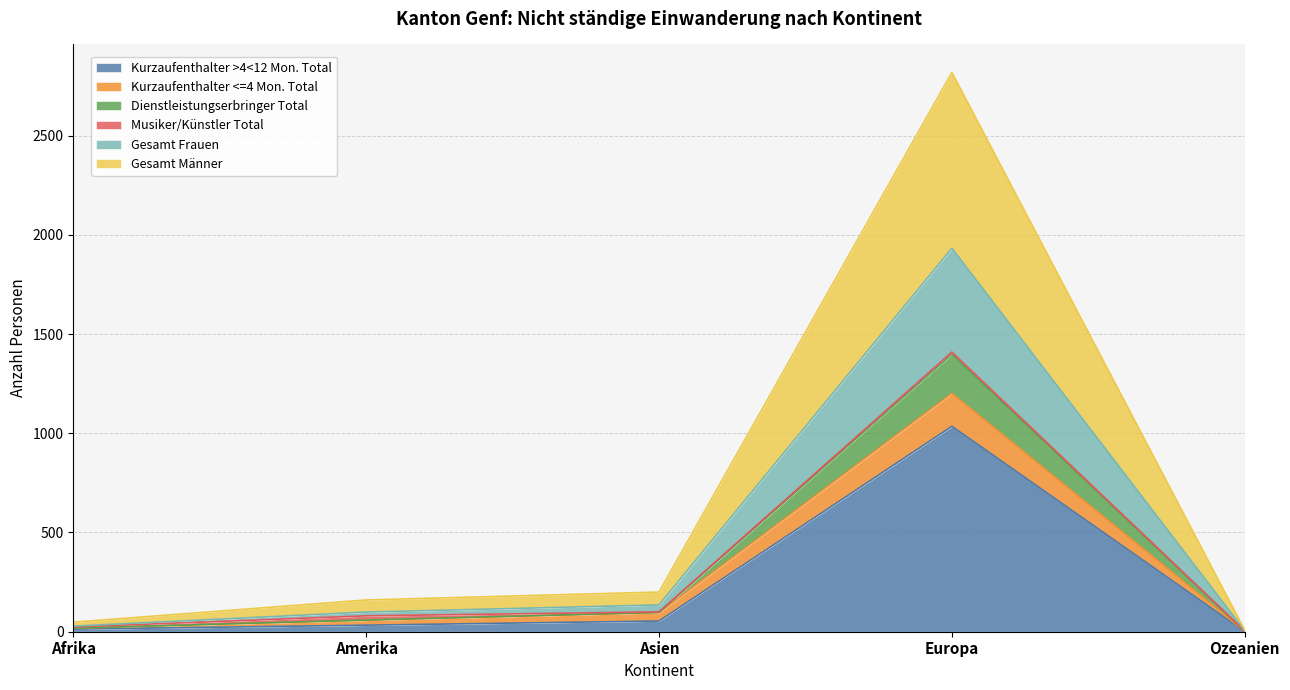

True or false: Kurzaufenthalter <=4 Mon. Total and Gesamt Frauen intersect in this chart.

False